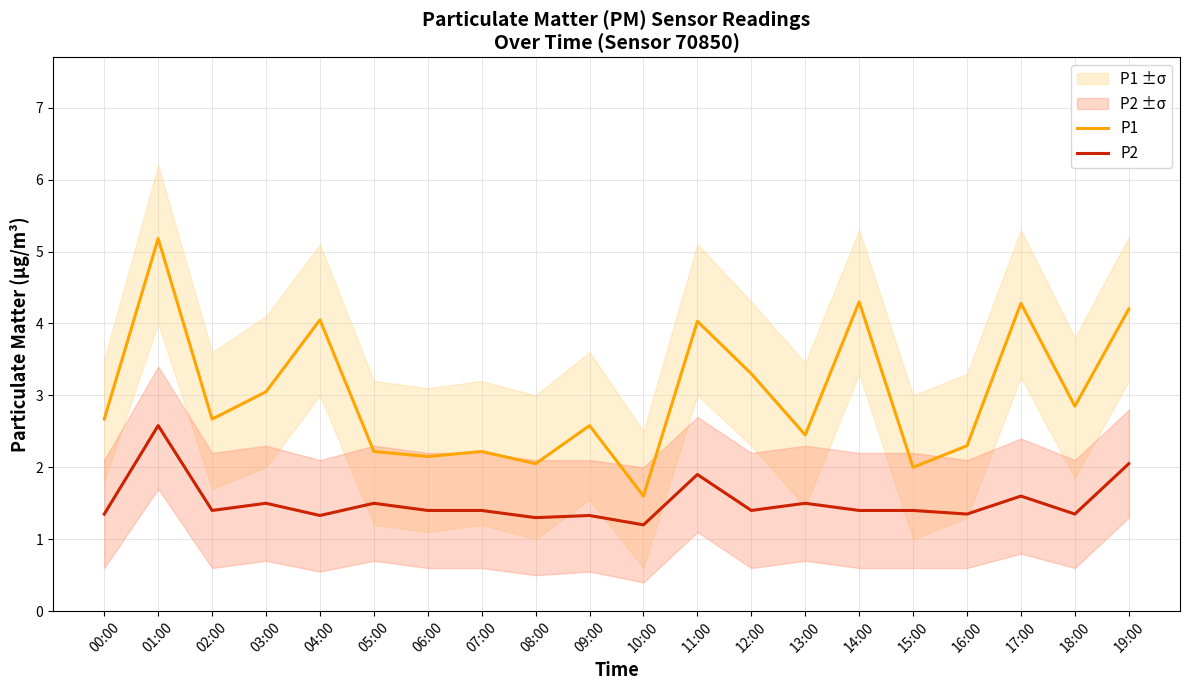

Reading right to left, list all the values displayed in this chart.

P1: 19:00=4.2	18:00=2.9	17:00=4.3	16:00=2.3	15:00=2.0	14:00=4.3	13:00=2.5	12:00=3.3	11:00=4.0	10:00=1.6	09:00=2.6	08:00=2.0	07:00=2.2	06:00=2.1	05:00=2.2	04:00=4.0	03:00=3.0	02:00=2.7	01:00=5.2	00:00=2.7
P2: 19:00=2.0	18:00=1.4	17:00=1.6	16:00=1.4	15:00=1.4	14:00=1.4	13:00=1.5	12:00=1.4	11:00=1.9	10:00=1.2	09:00=1.3	08:00=1.3	07:00=1.4	06:00=1.4	05:00=1.5	04:00=1.3	03:00=1.5	02:00=1.4	01:00=2.6	00:00=1.4